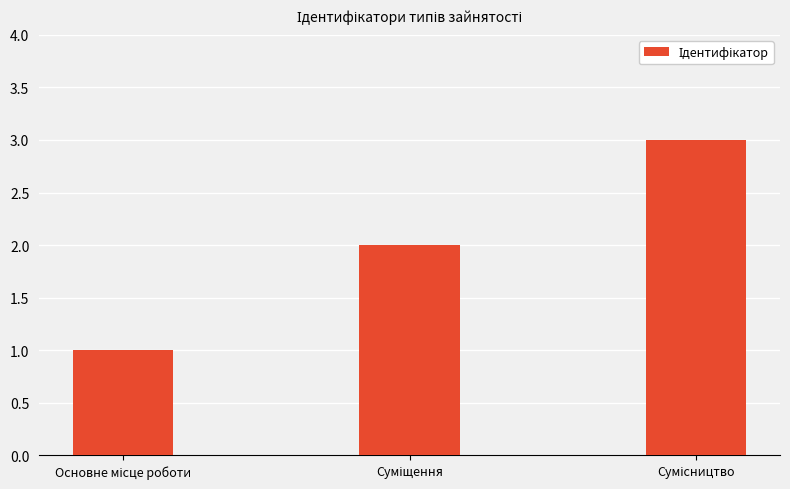

Does the chart contain any negative values?

No